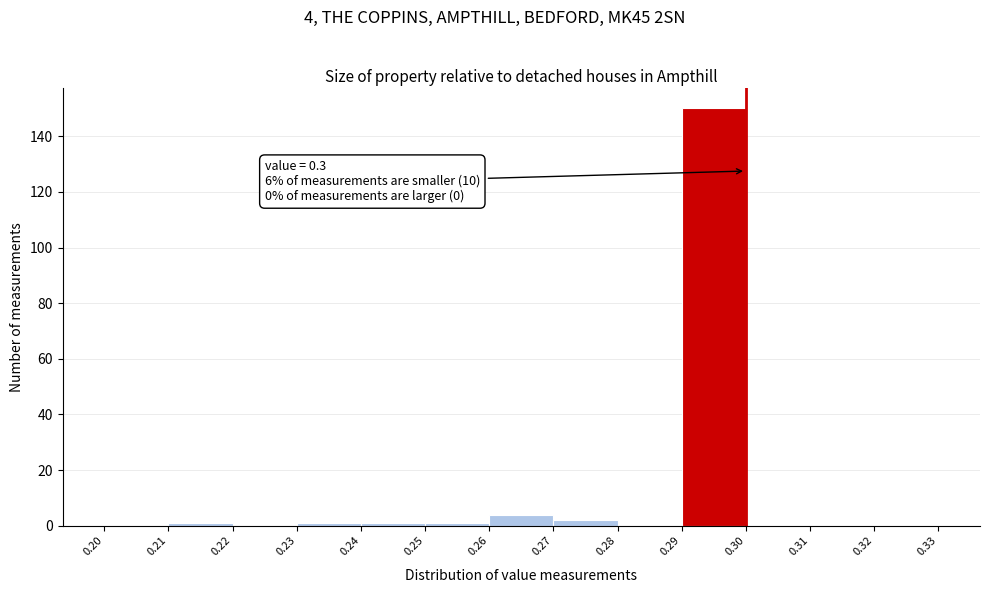

Over which range of the x-axis is the bar tallest?

0.29 to 0.30